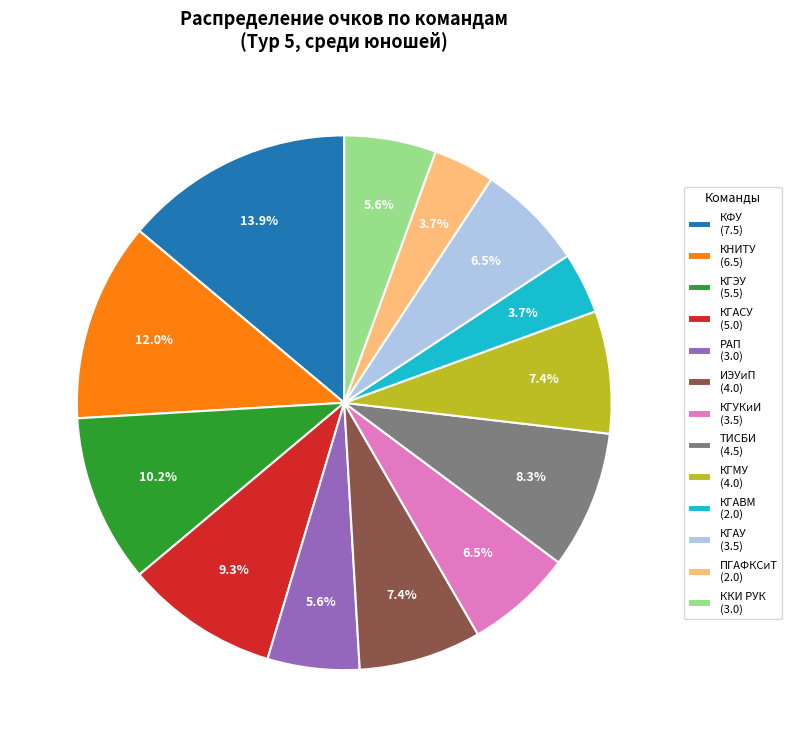

What portion of the pie excludes ПГАФКСиТ (2.0)?

96.3%